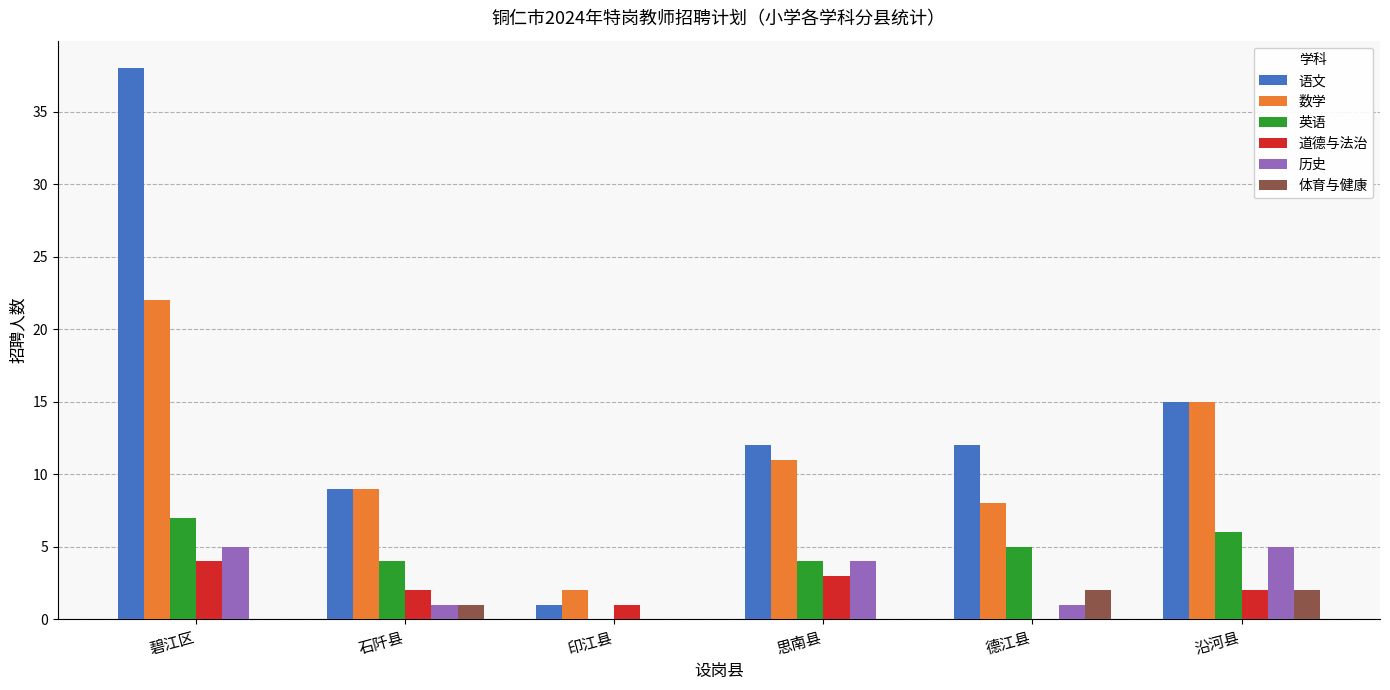

What is the average value of the 体育与健康 series?

1